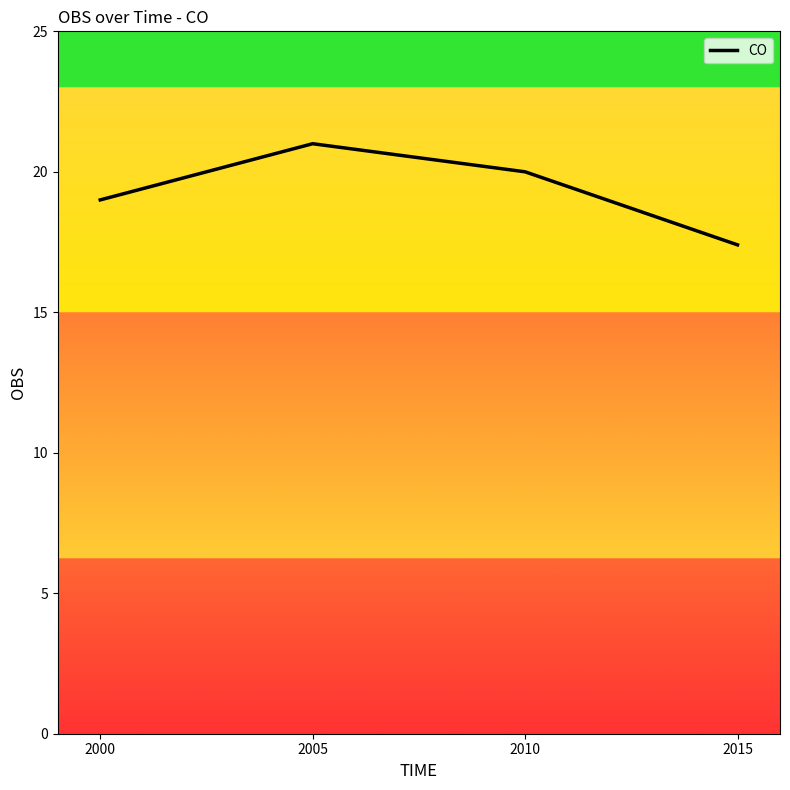

Reading left to right, list all the values displayed in this chart.

19.0	21.0	20.0	17.4